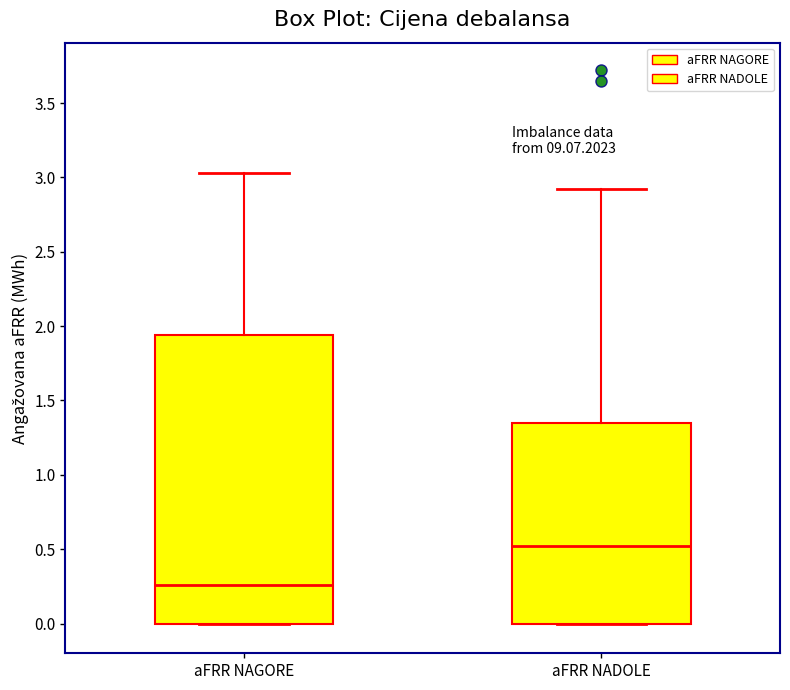

Reading left to right, transcribe this box plot: for each box, give where its median line is, the range the box spans, and where its two whiskers end, as read against the y-axis. The values are not printed on the chart, so give them approximately, as read against the axis.

aFRR NAGORE: median 0.25, box 0.00 to 1.95, whiskers 0.00 to 3.05
aFRR NADOLE: median 0.50, box 0.00 to 1.35, whiskers 0.00 to 2.90